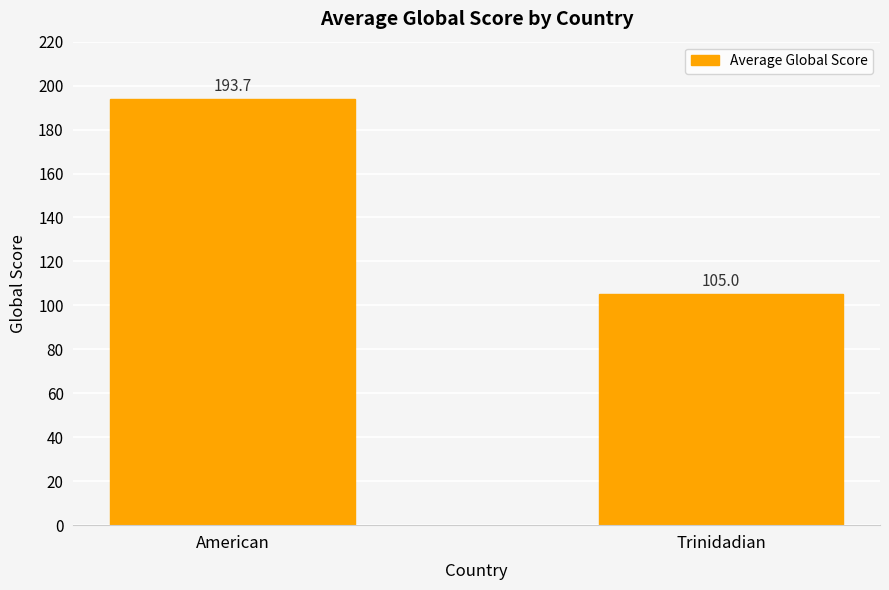

List the labels in order of value, smallest first.

Trinidadian, American